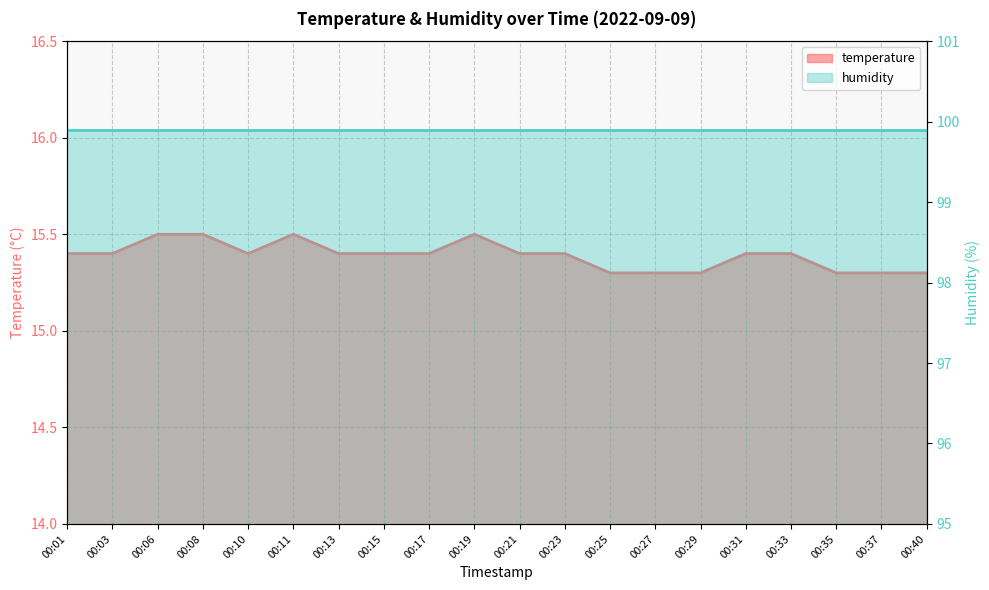

How many values are between 15 and 16?

20